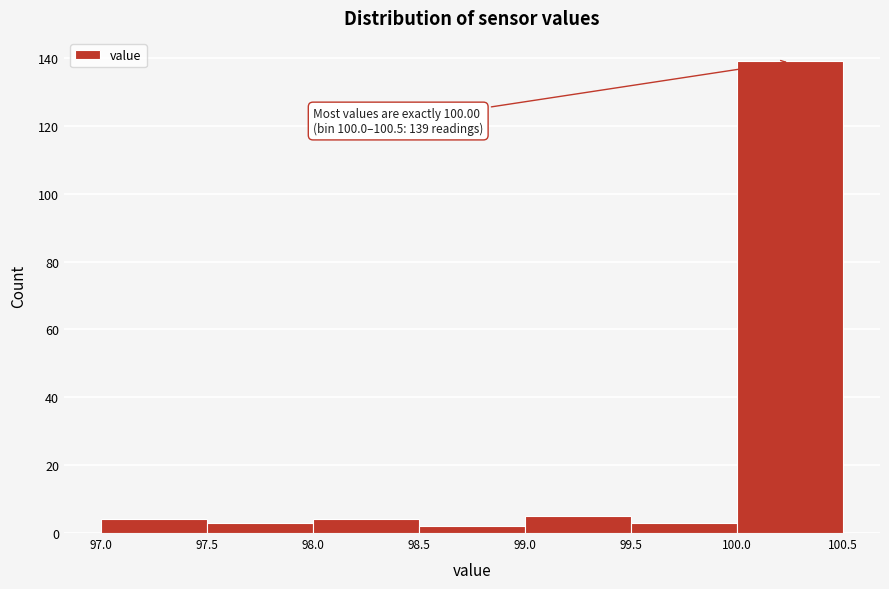

Which range on the x-axis has the tallest bar?

100.0 to 100.5